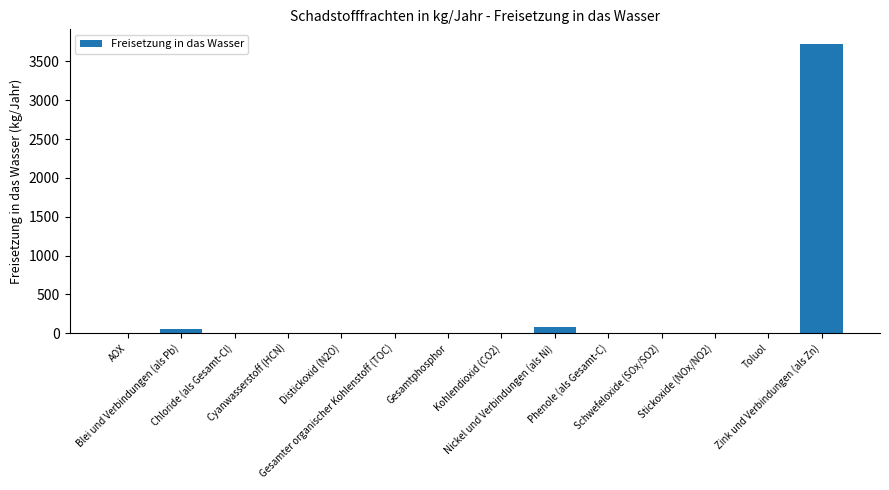

What is the maximum value shown in the chart?

3726